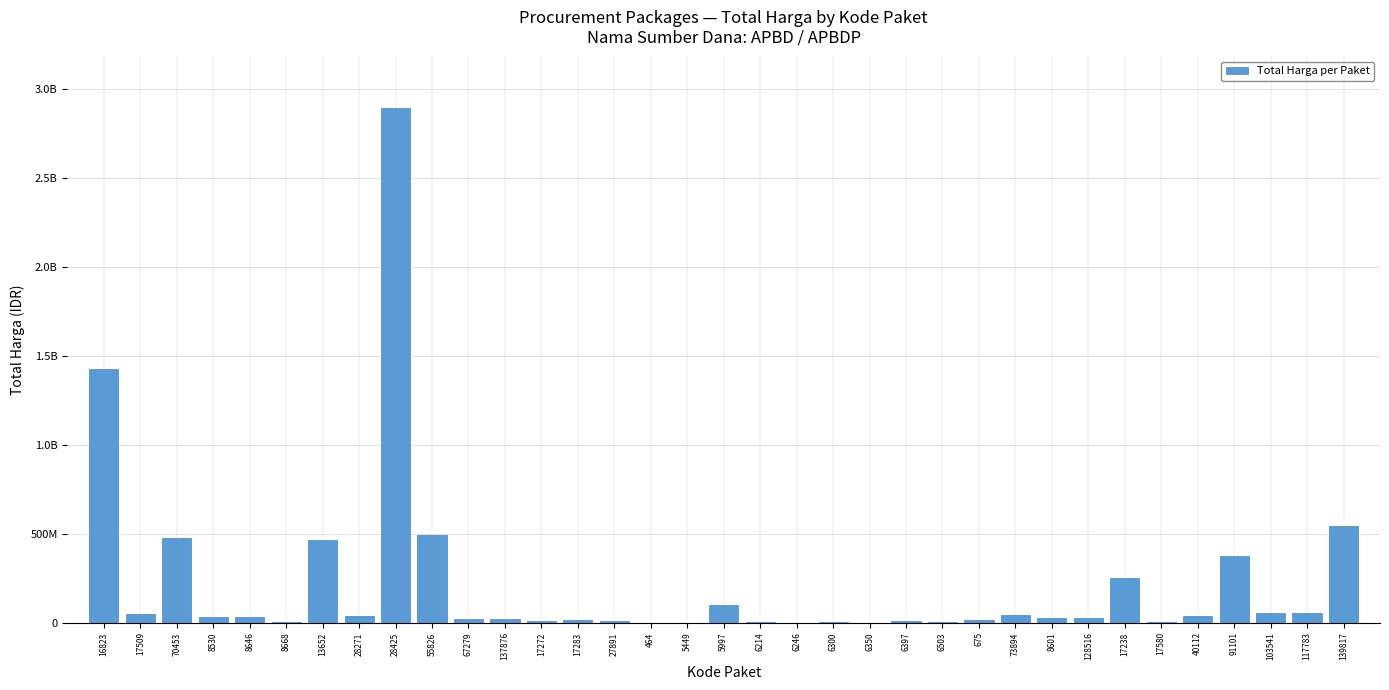

Are the bars horizontal?

No